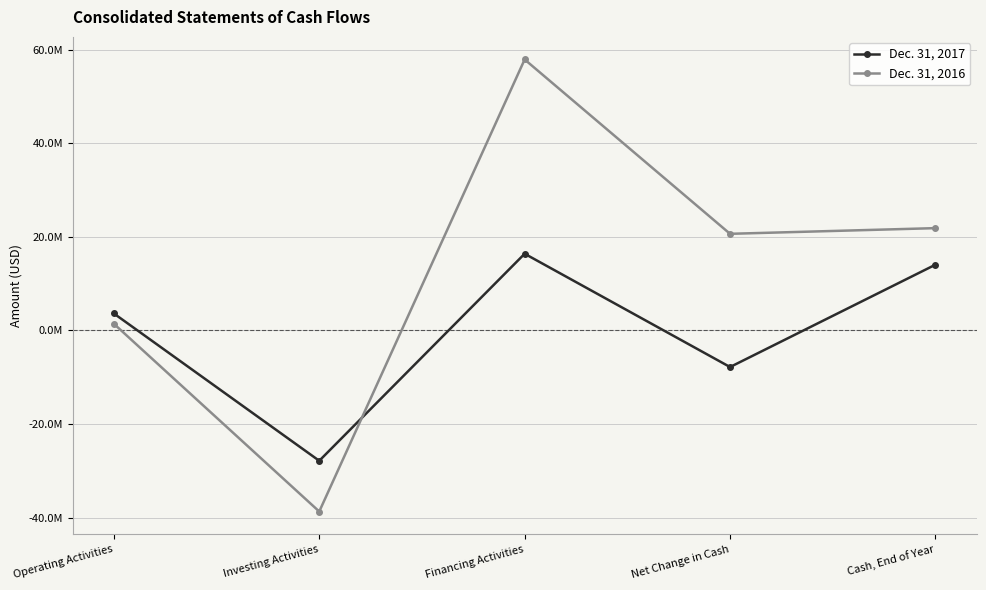

Which category has the lowest value across all series?

Investing Activities